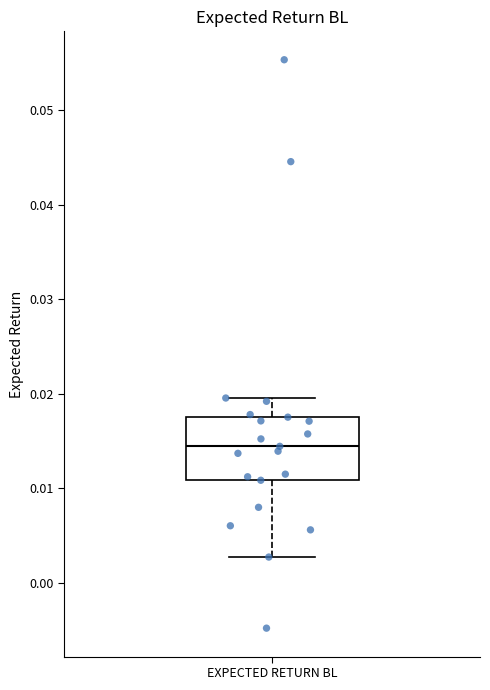

Transcribe this box plot: give where the median line is, the range the box spans, and where the two whiskers end, as read against the y-axis. The values are not printed on the chart, so give them approximately, as read against the axis.

median 0.014, box 0.011 to 0.018, whiskers 0.003 to 0.020